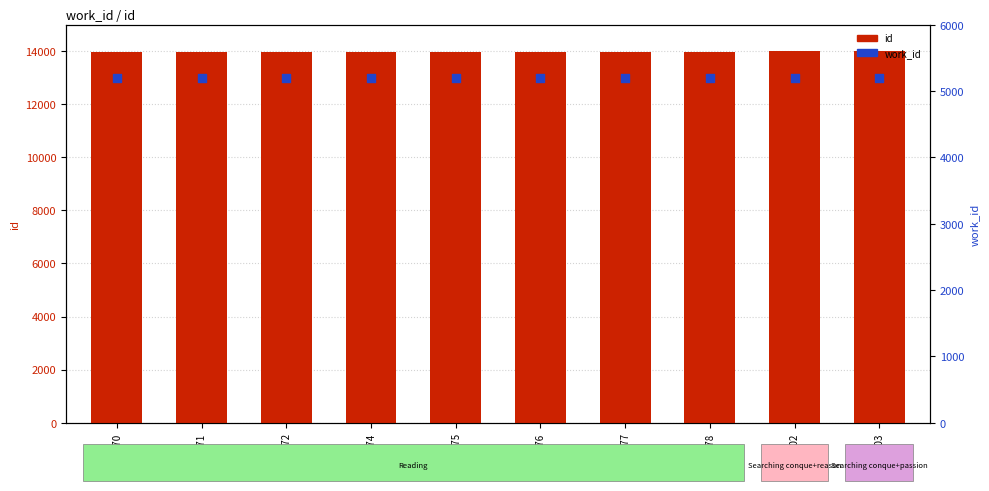

Which series has the largest total across all categories?

id